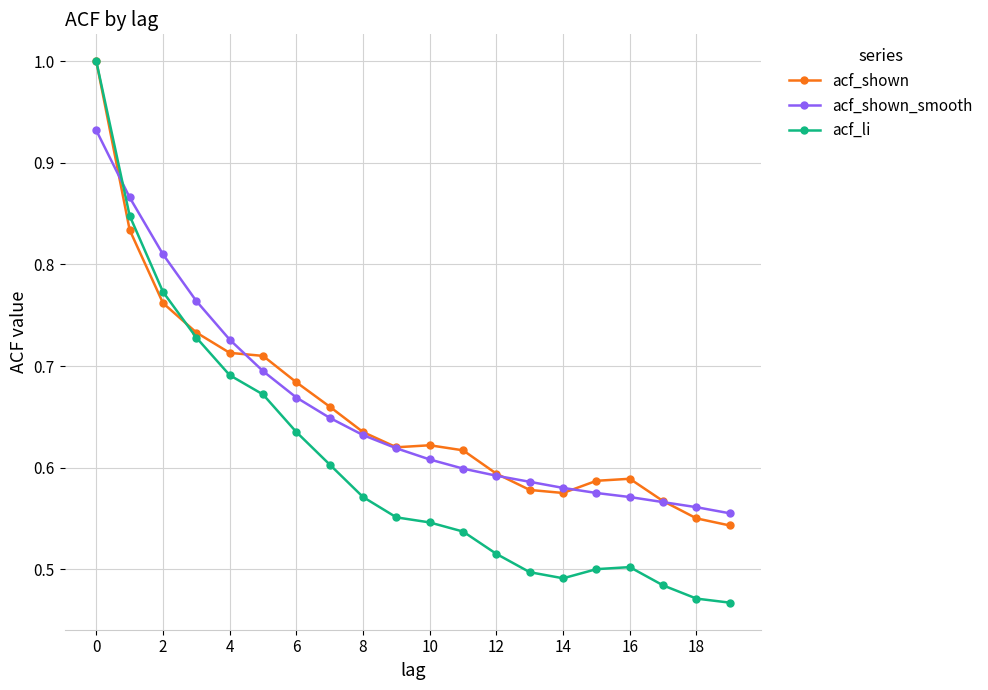

Which series has the widest spread of values?

acf_li